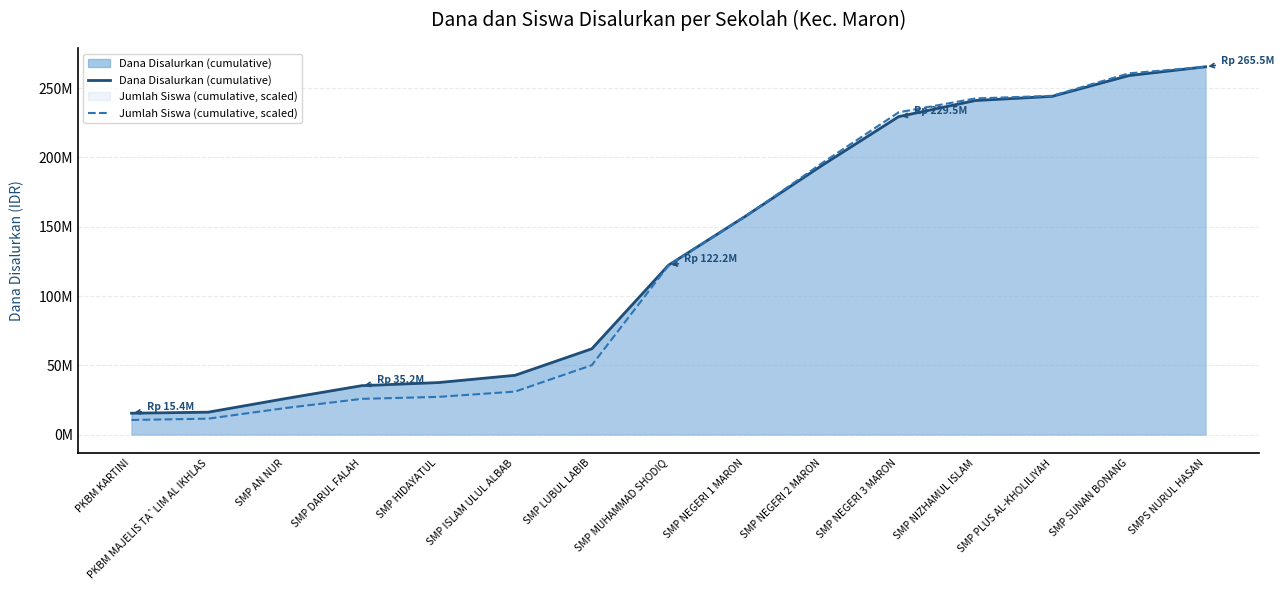

How many lines are shown in the chart?

2